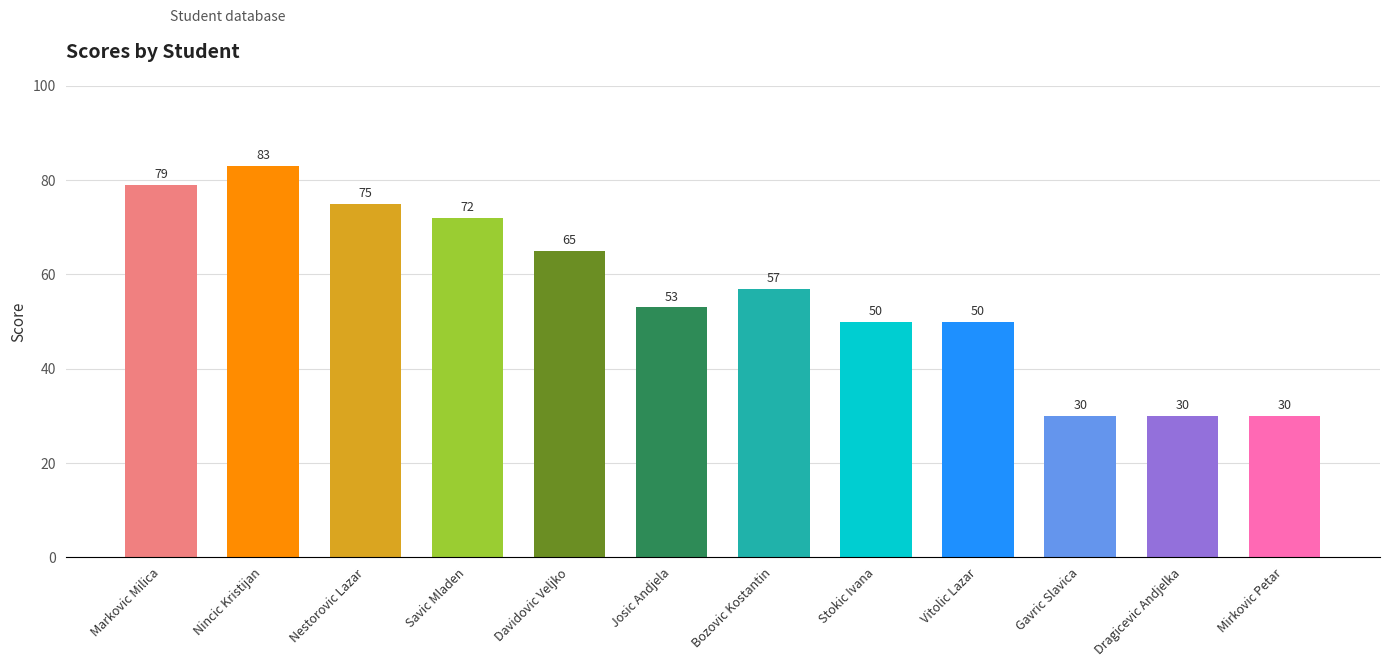

Count the number of data series in this chart.

1